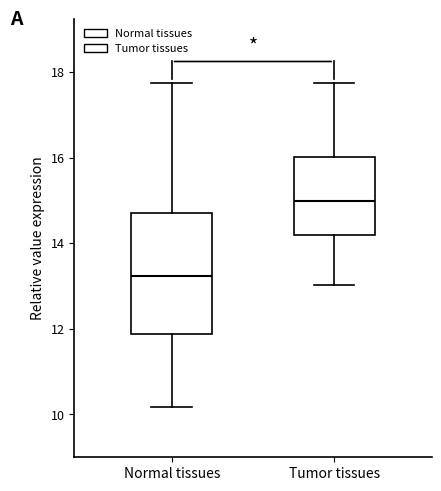

Reading left to right, transcribe this box plot: for each box, give where its median line is, the range the box spans, and where its two whiskers end, as read against the y-axis. The values are not printed on the chart, so give them approximately, as read against the axis.

Normal tissues: median 13.2, box 11.8 to 14.8, whiskers 10.2 to 17.8
Tumor tissues: median 15.0, box 14.2 to 16.0, whiskers 13.0 to 17.8